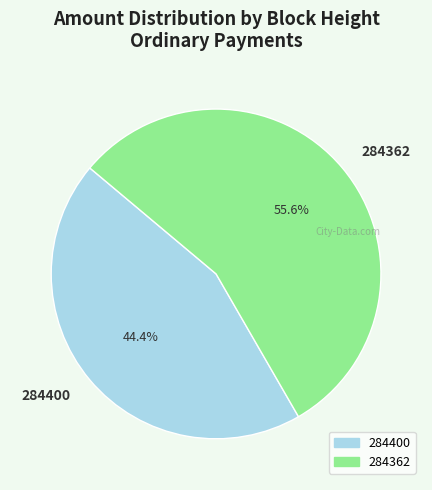

To the nearest percent, what is the average slice percentage?

50%